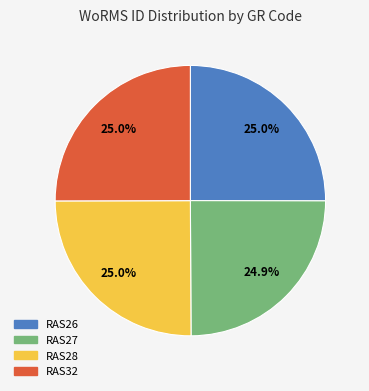

Is the sum of RAS27 and RAS28 greater than half?

No